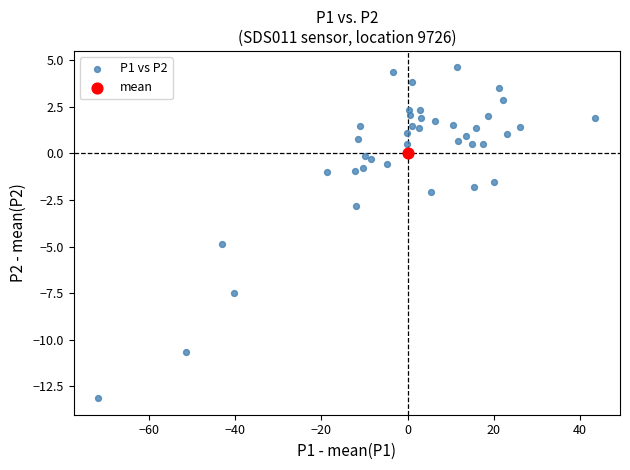

What are all the series names shown in the legend?

P1 vs P2, mean